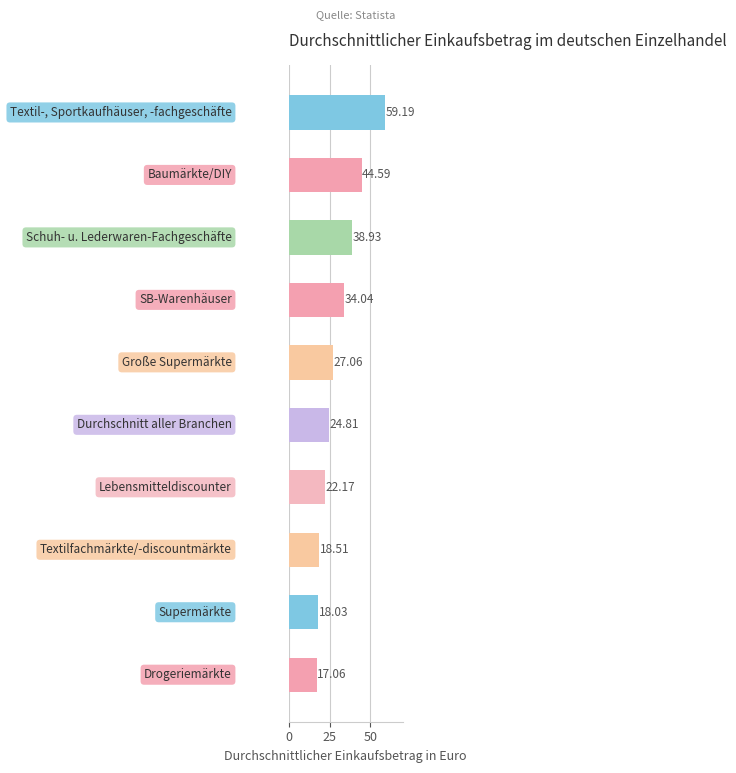

What is the difference between the maximum and minimum values?

42.1